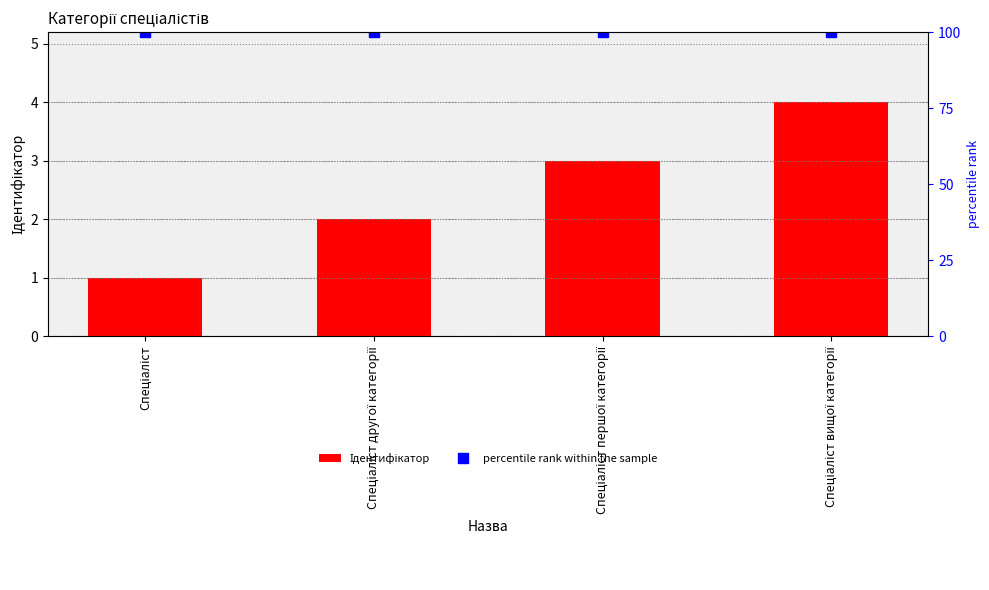

Which series has the largest total across all categories?

percentile rank within the sample